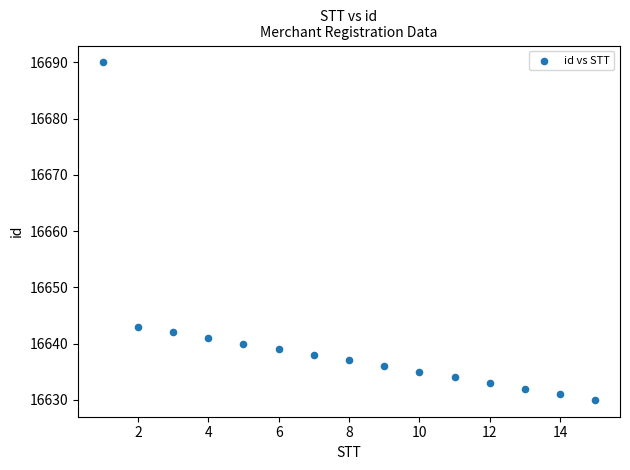

What Y value in the scatter plot is closest to 16660?

16643